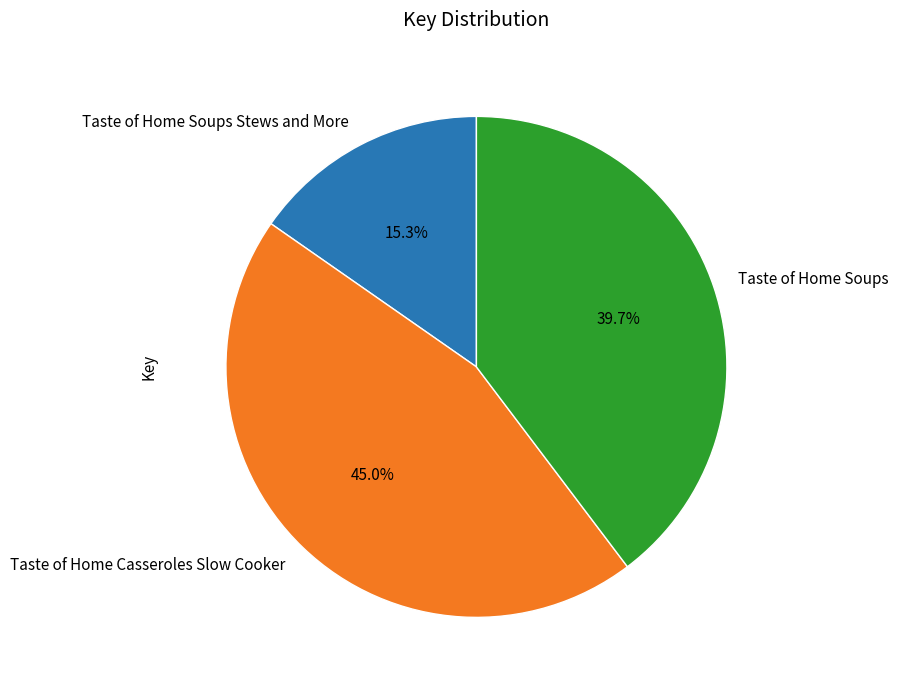

Is the sum of Taste of Home Casseroles Slow Cooker and Taste of Home Soups greater than half?

Yes